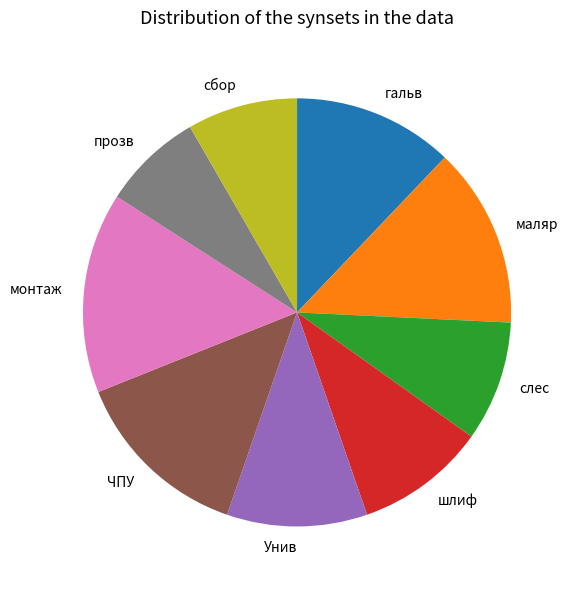

Is it true that маляр is 22% of the pie?

False